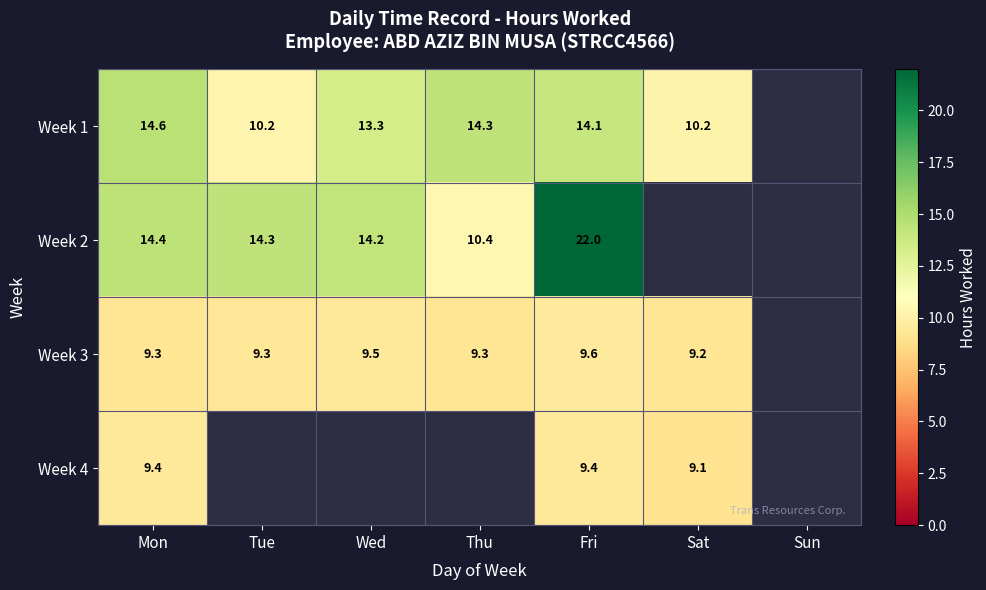

Which category has the highest value across all series?

Fri